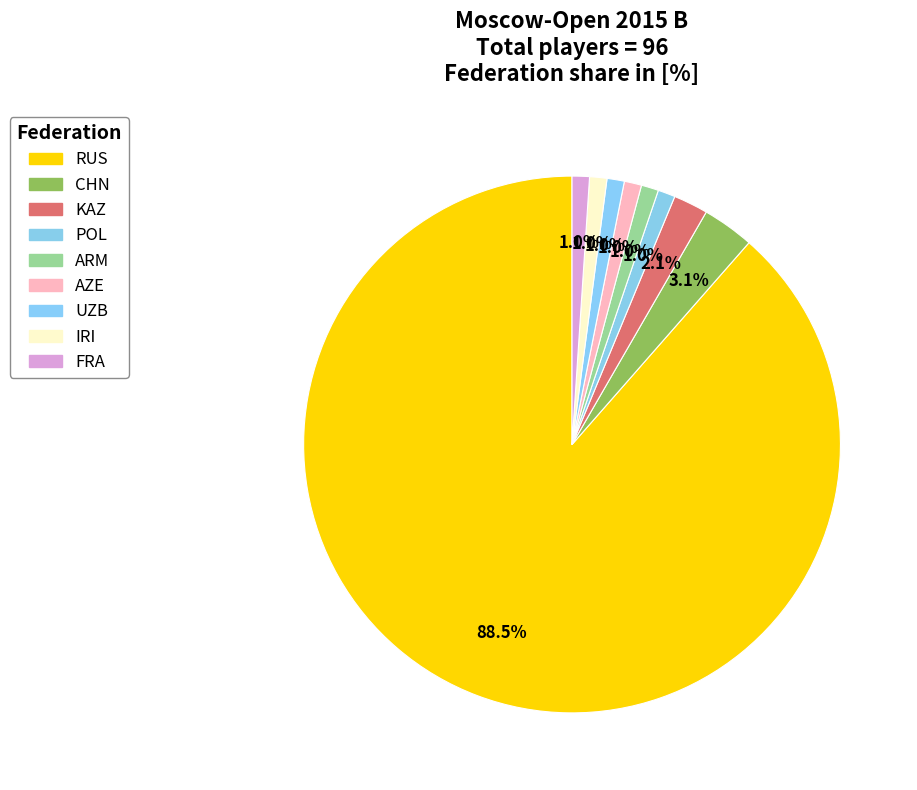

What percentage is the UZB slice, to the nearest percent?

1%